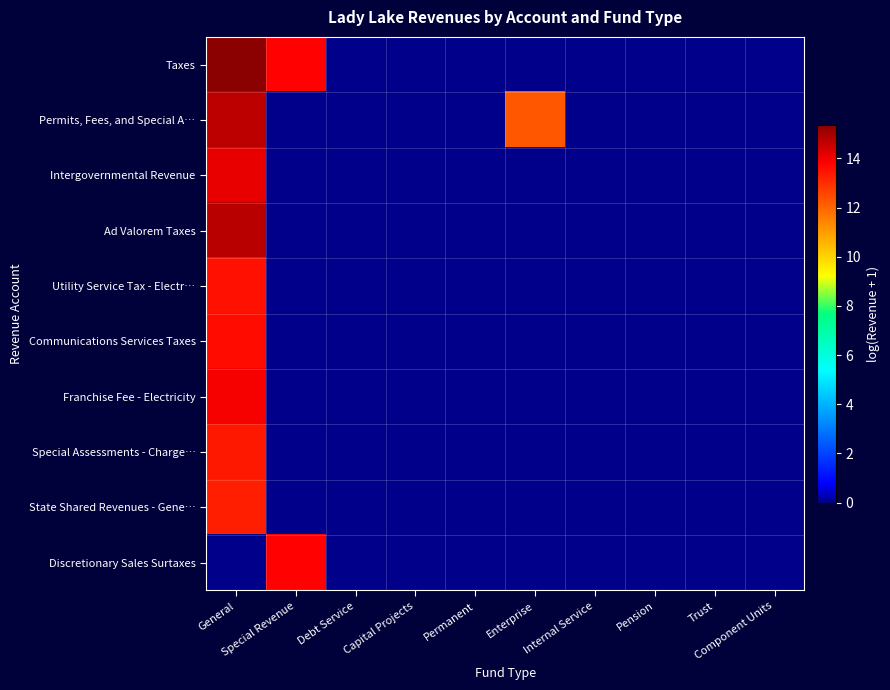

Reading left to right, what are all the values shown in this chart?

Taxes: General=15.4	Special Revenue=13.8	Debt Service=0.0	Capital Projects=0.0	Permanent=0.0	Enterprise=0.0	Internal Service=0.0	Pension=0.0	Trust=0.0	Component Units=0.0
Permits, Fees, and Special A…: General=14.7	Special Revenue=0.0	Debt Service=0.0	Capital Projects=0.0	Permanent=0.0	Enterprise=12.3	Internal Service=0.0	Pension=0.0	Trust=0.0	Component Units=0.0
Intergovernmental Revenue: General=14.1	Special Revenue=0.0	Debt Service=0.0	Capital Projects=0.0	Permanent=0.0	Enterprise=0.0	Internal Service=0.0	Pension=0.0	Trust=0.0	Component Units=0.0
Ad Valorem Taxes: General=14.8	Special Revenue=0.0	Debt Service=0.0	Capital Projects=0.0	Permanent=0.0	Enterprise=0.0	Internal Service=0.0	Pension=0.0	Trust=0.0	Component Units=0.0
Utility Service Tax - Electr…: General=13.5	Special Revenue=0.0	Debt Service=0.0	Capital Projects=0.0	Permanent=0.0	Enterprise=0.0	Internal Service=0.0	Pension=0.0	Trust=0.0	Component Units=0.0
Communications Services Taxes: General=13.6	Special Revenue=0.0	Debt Service=0.0	Capital Projects=0.0	Permanent=0.0	Enterprise=0.0	Internal Service=0.0	Pension=0.0	Trust=0.0	Component Units=0.0
Franchise Fee - Electricity: General=13.9	Special Revenue=0.0	Debt Service=0.0	Capital Projects=0.0	Permanent=0.0	Enterprise=0.0	Internal Service=0.0	Pension=0.0	Trust=0.0	Component Units=0.0
Special Assessments - Charge…: General=13.4	Special Revenue=0.0	Debt Service=0.0	Capital Projects=0.0	Permanent=0.0	Enterprise=0.0	Internal Service=0.0	Pension=0.0	Trust=0.0	Component Units=0.0
State Shared Revenues - Gene…: General=13.3	Special Revenue=0.0	Debt Service=0.0	Capital Projects=0.0	Permanent=0.0	Enterprise=0.0	Internal Service=0.0	Pension=0.0	Trust=0.0	Component Units=0.0
Discretionary Sales Surtaxes: General=0.0	Special Revenue=13.8	Debt Service=0.0	Capital Projects=0.0	Permanent=0.0	Enterprise=0.0	Internal Service=0.0	Pension=0.0	Trust=0.0	Component Units=0.0